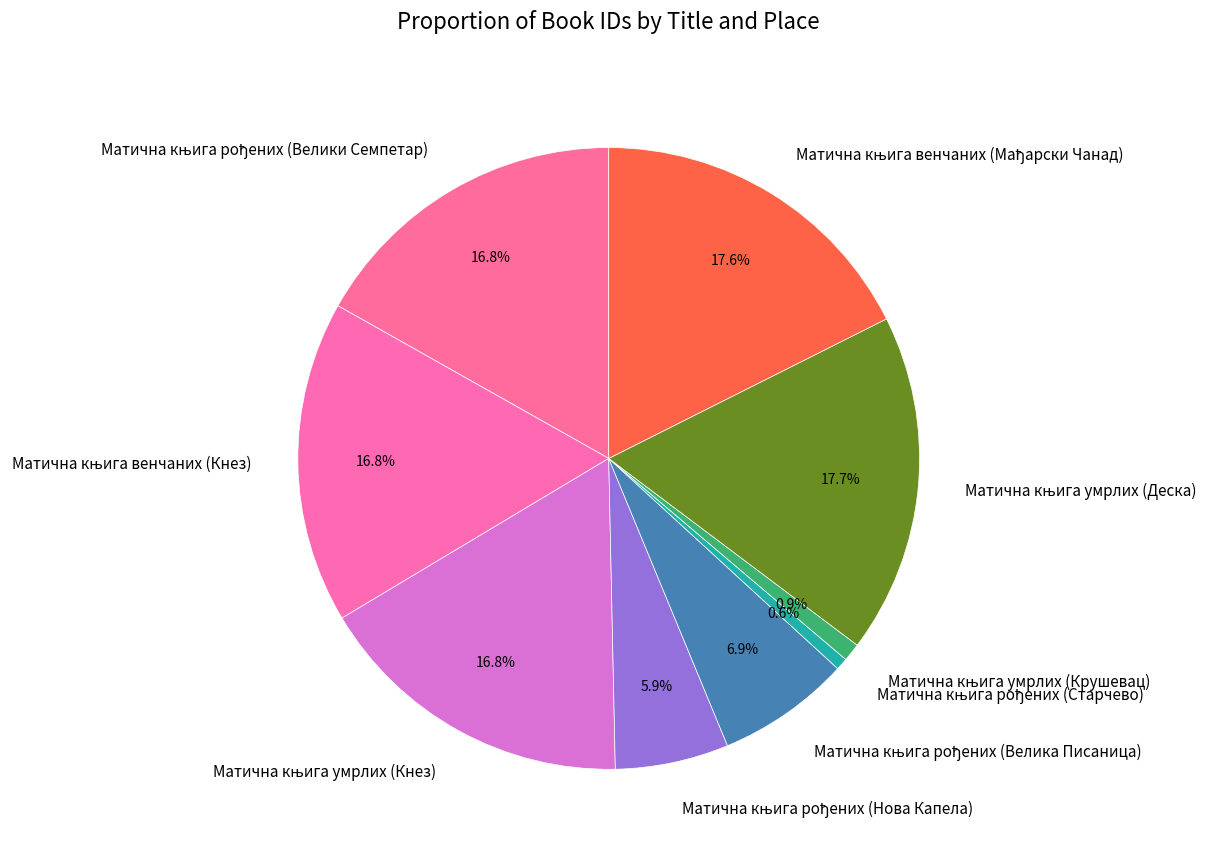

How many segments does this pie chart have?

9